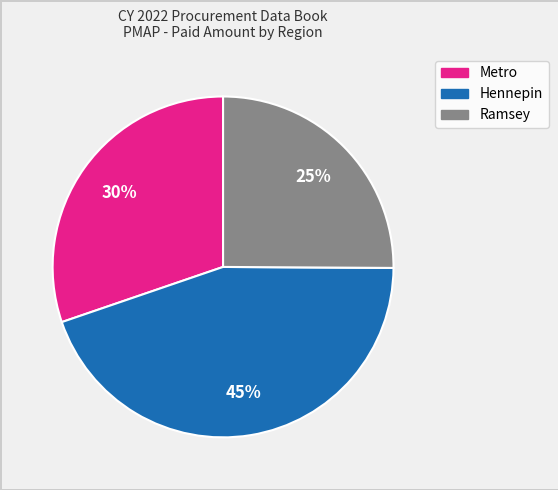

Rank the categories by value from highest to lowest.

Hennepin, Metro, Ramsey